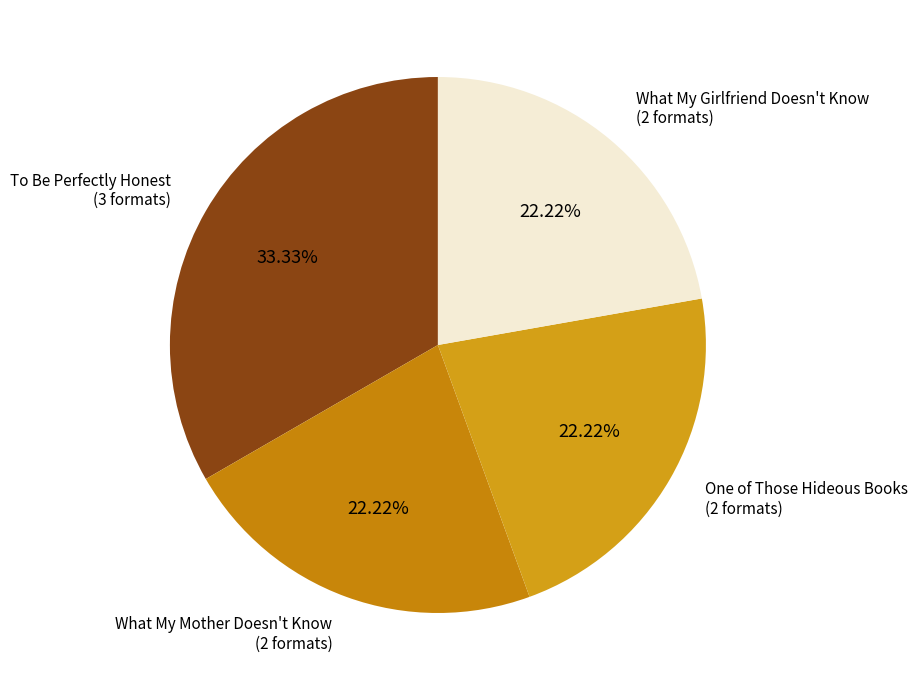

Is it true that One of Those Hideous Books is 22% of the pie?

True